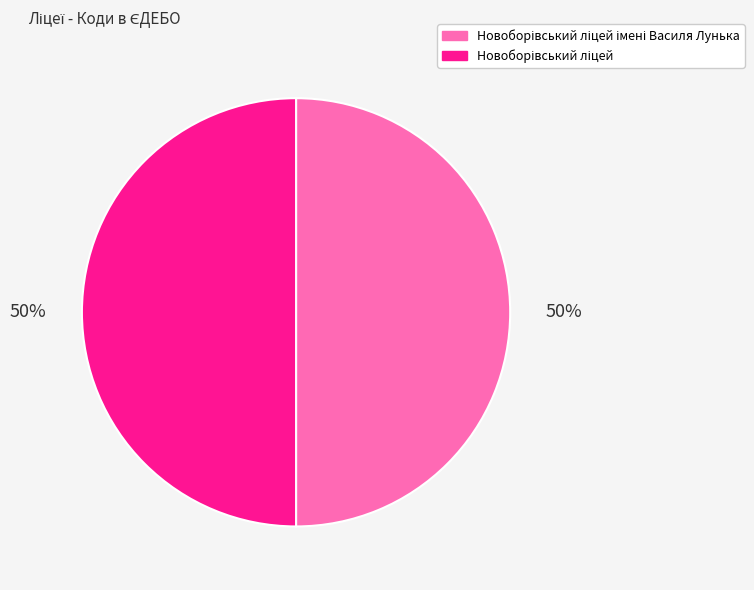

To the nearest percent, what is the average slice percentage?

50%